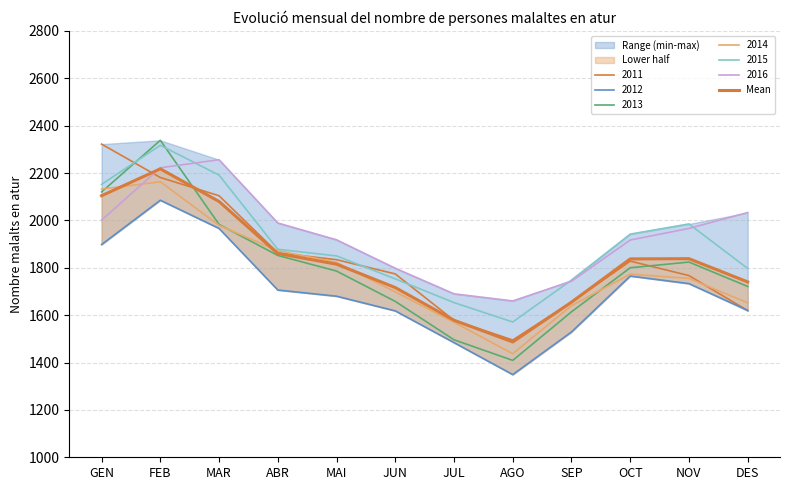

Rank the categories by value from lowest to highest.

AGO, JUL, SEP, JUN, DES, MAI, OCT, NOV, ABR, MAR, GEN, FEB